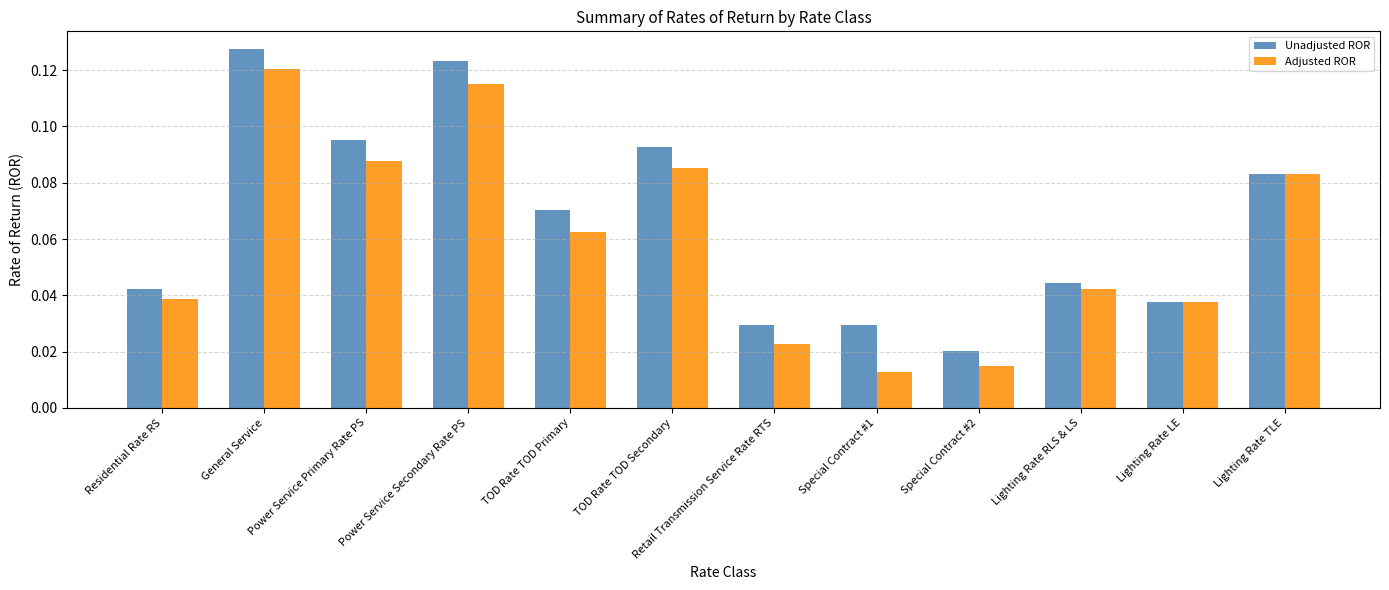

Count the Adjusted ROR values in the range 0 to 1.

12